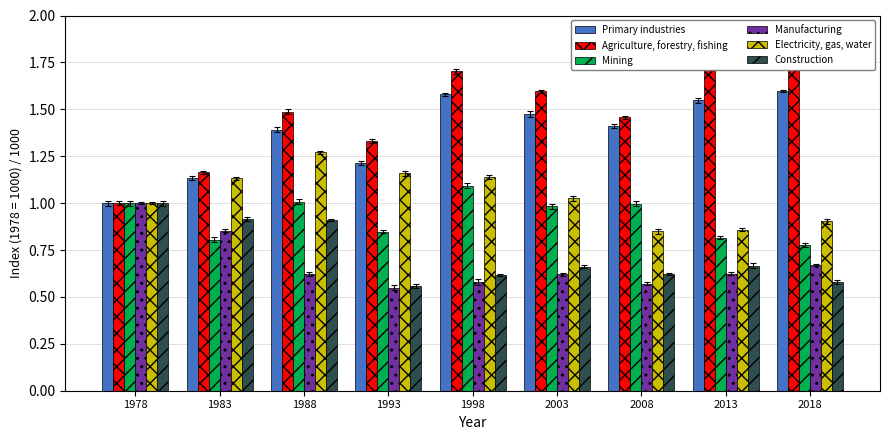

At how many categories does at least one series exceed 0?

9